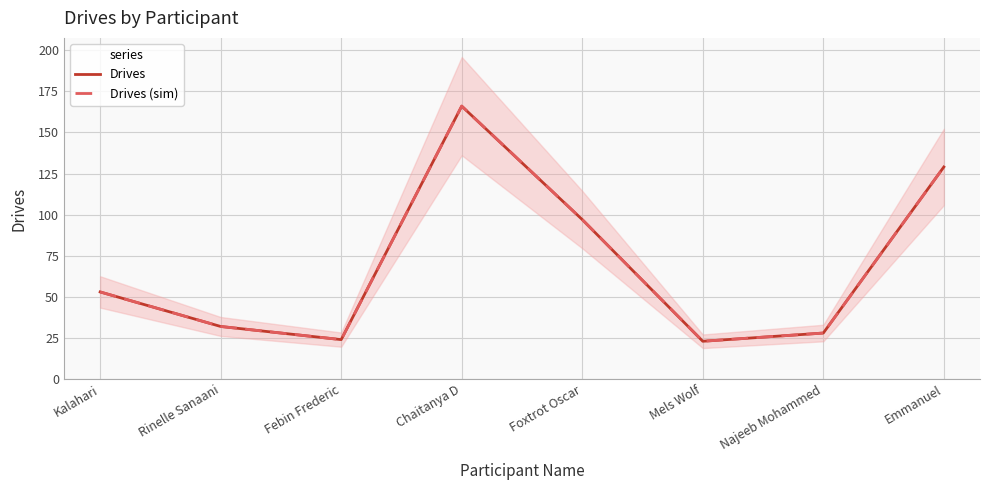

True or false: Drives (sim) has more than 1 interior local peaks.

False